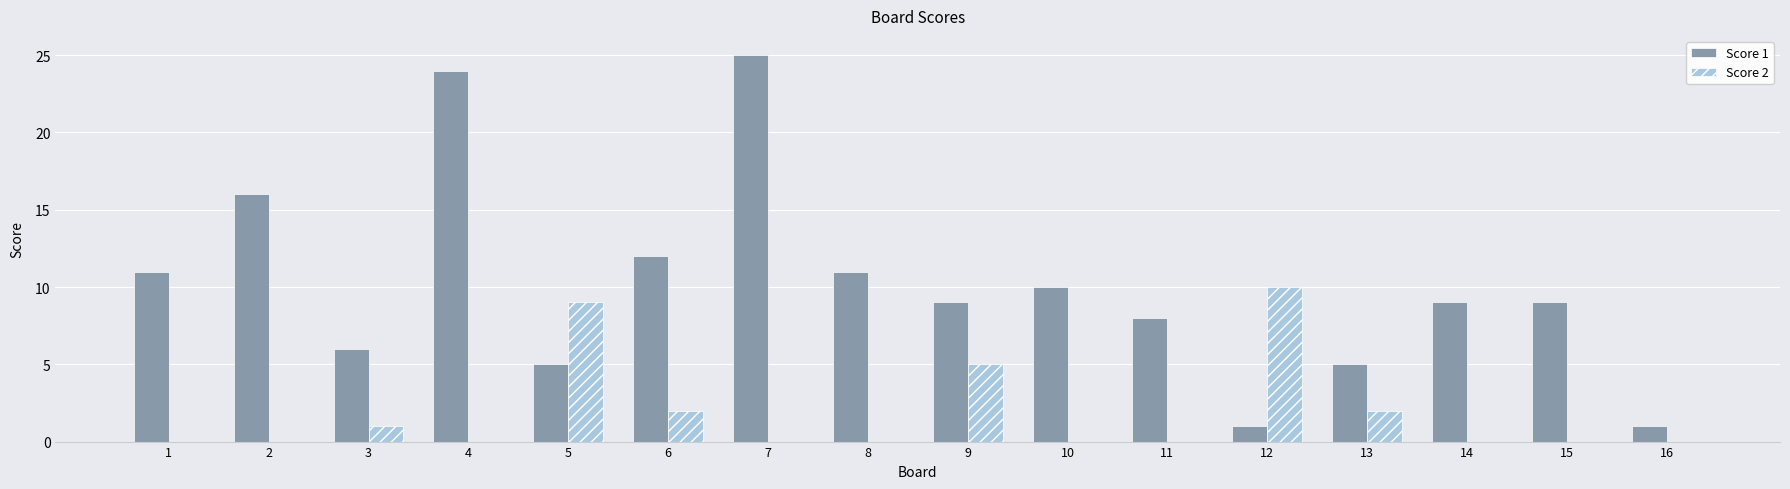

Where is Score 2 nearest to the value 5?

9